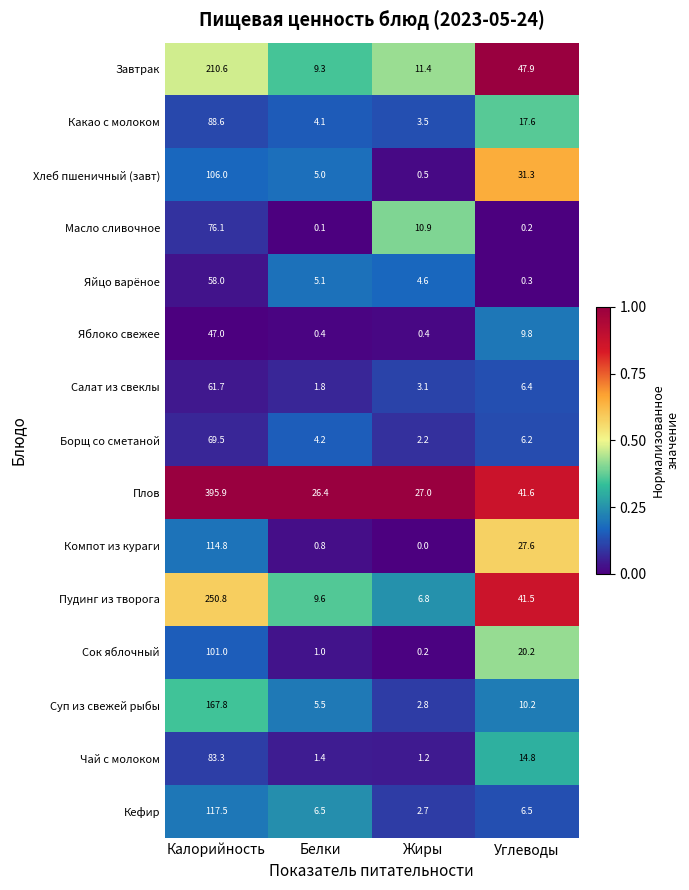

Between Калорийность and Углеводы, which series saw the biggest shift?

Плов